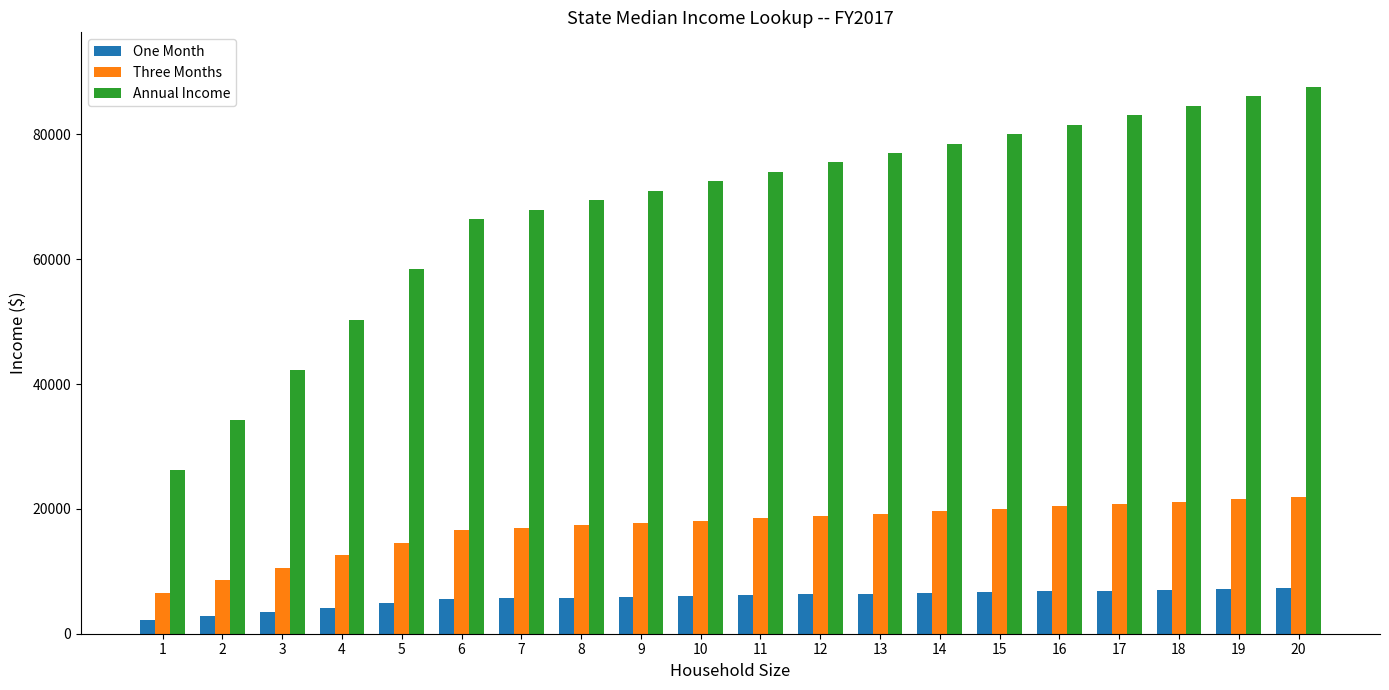

What is the difference between the highest and lowest values at 5?

53523.2